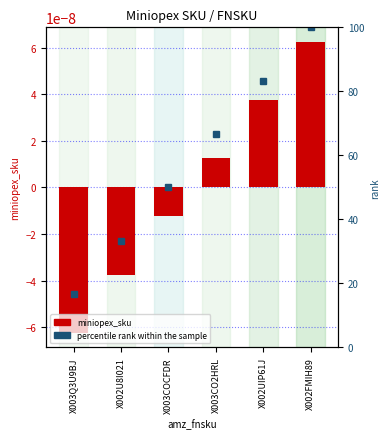

What is the difference between the values at X002FMIH89 and X003Q3U9BJ?

83.3